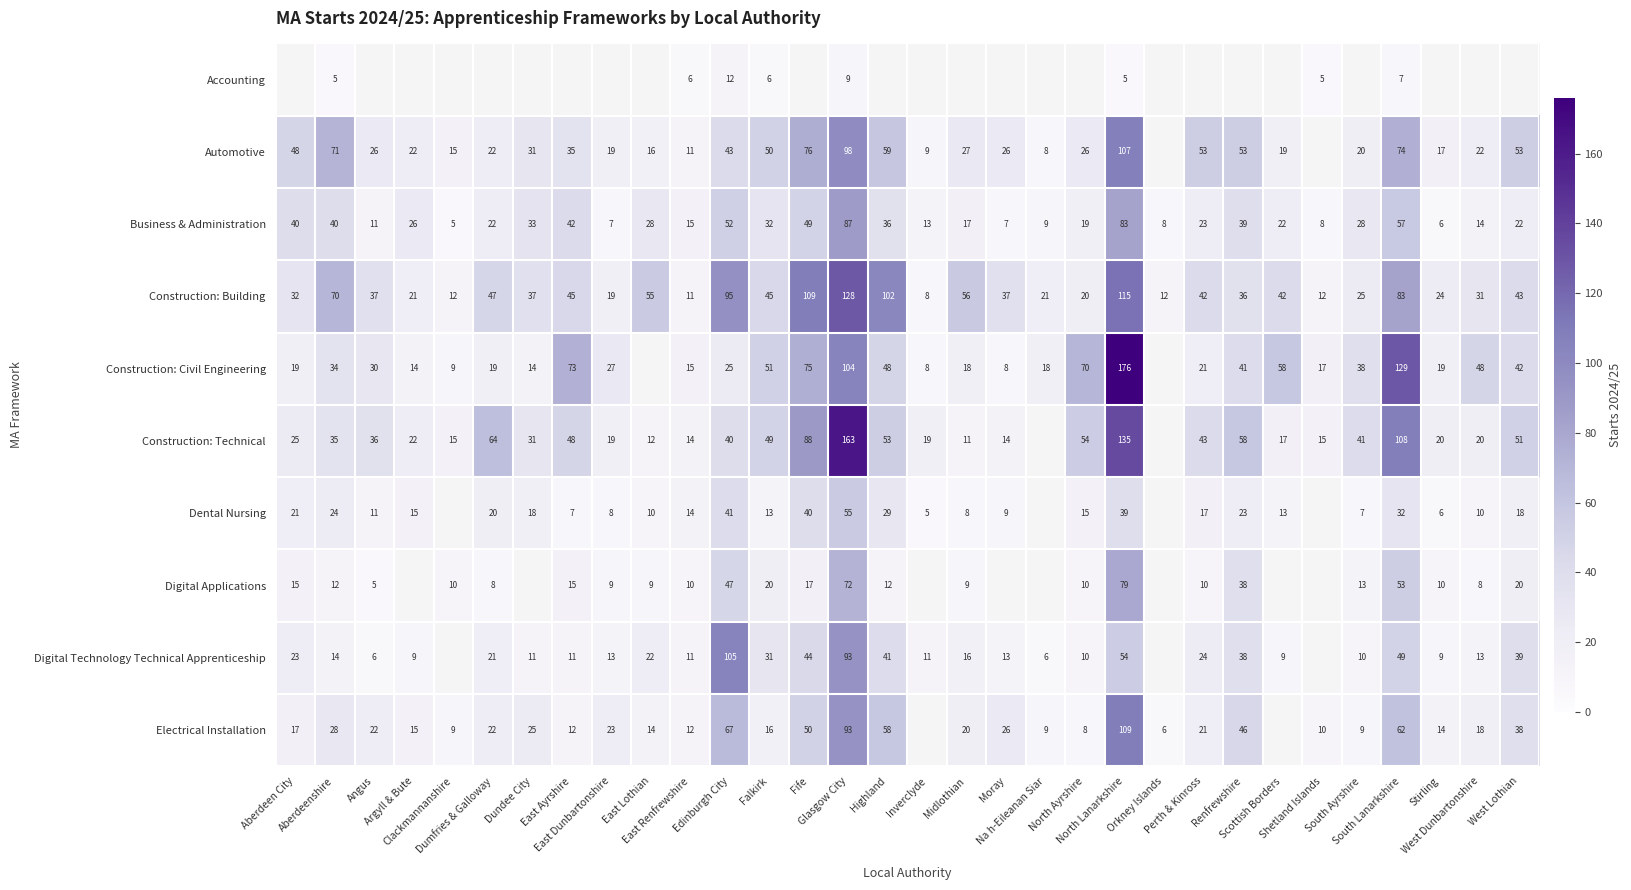

What is the average value of the Business & Administration series?

28